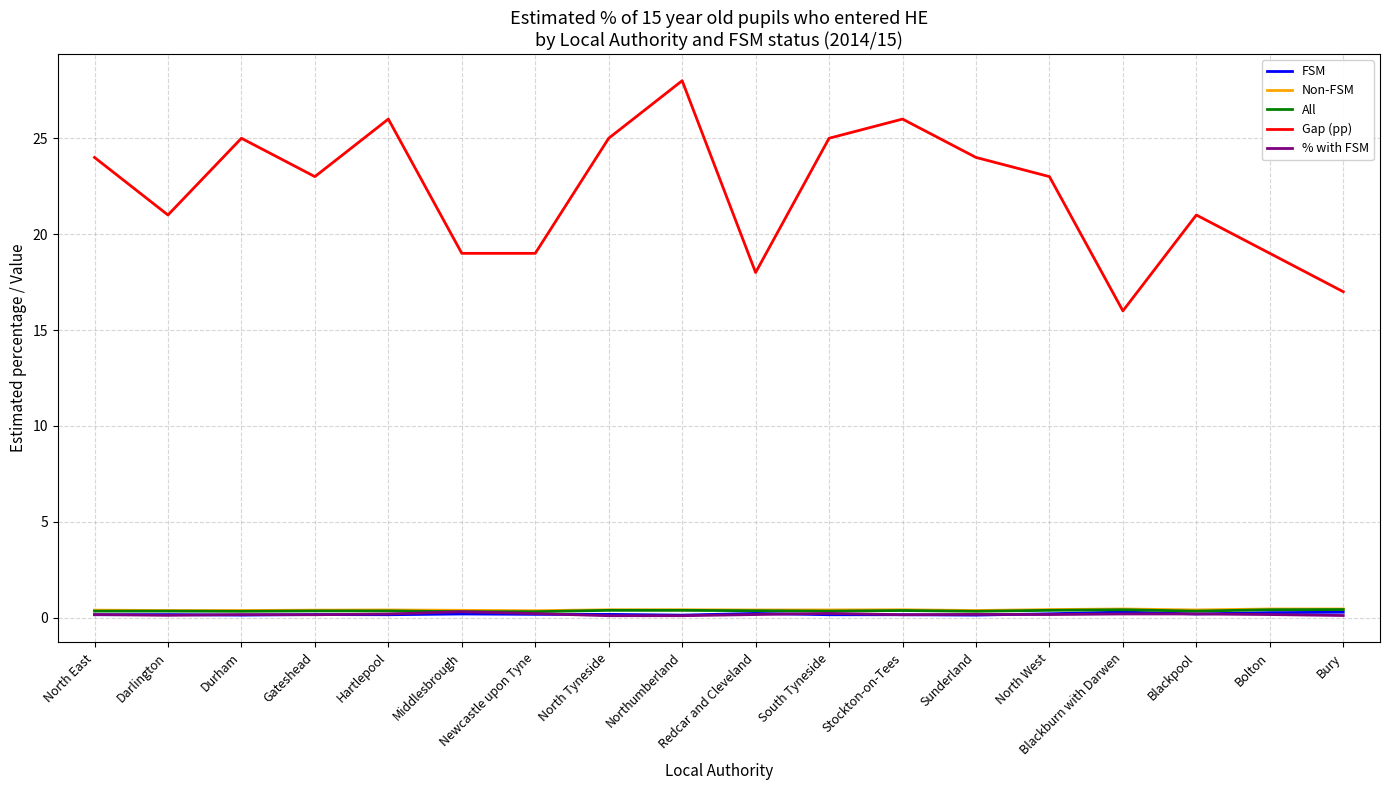

Which series has the widest spread of values?

Gap (pp)